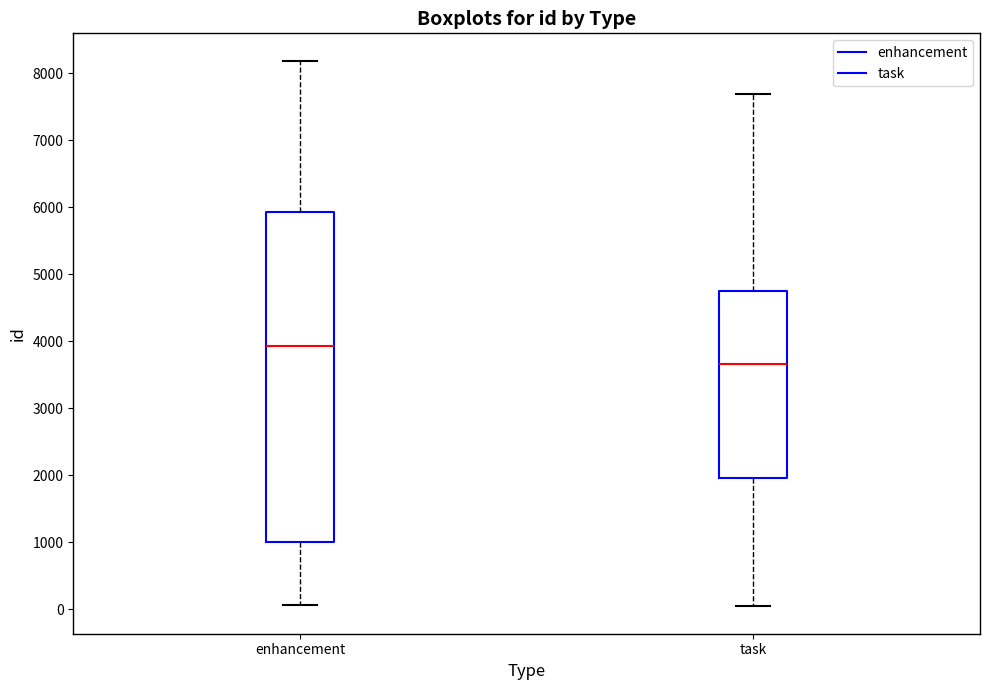

Reading left to right, transcribe this box plot: for each box, give where its median line is, the range the box spans, and where its two whiskers end, as read against the y-axis. The values are not printed on the chart, so give them approximately, as read against the axis.

enhancement: median 3900, box 1000 to 5900, whiskers 100 to 8200
task: median 3700, box 2000 to 4700, whiskers 0 to 7700